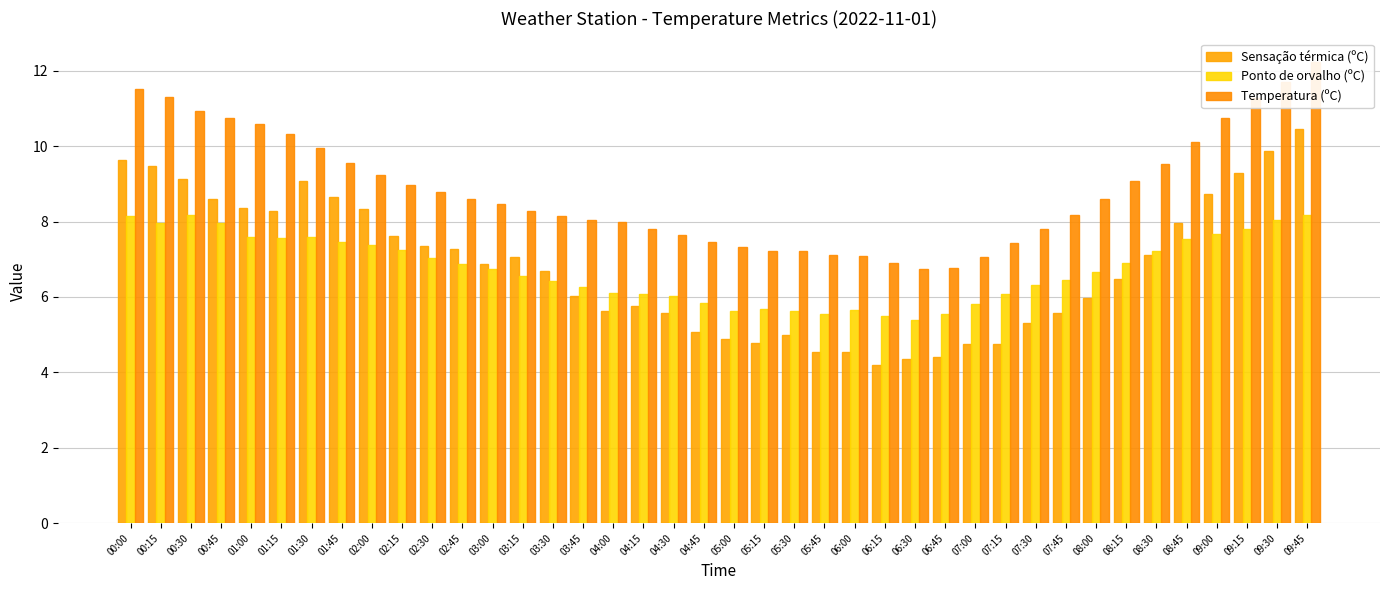

What is the difference between the second highest and minimum values in the Ponto de orvalho (ºC) series?

2.8